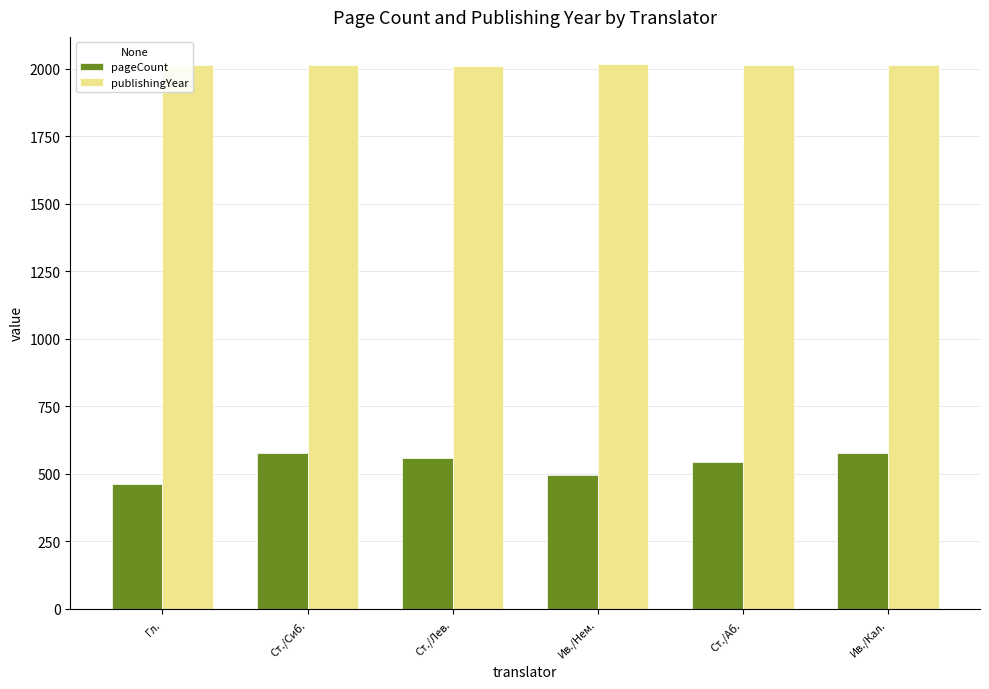

The publishingYear series shows 2018 at Ив./Нем.. True or false?

True